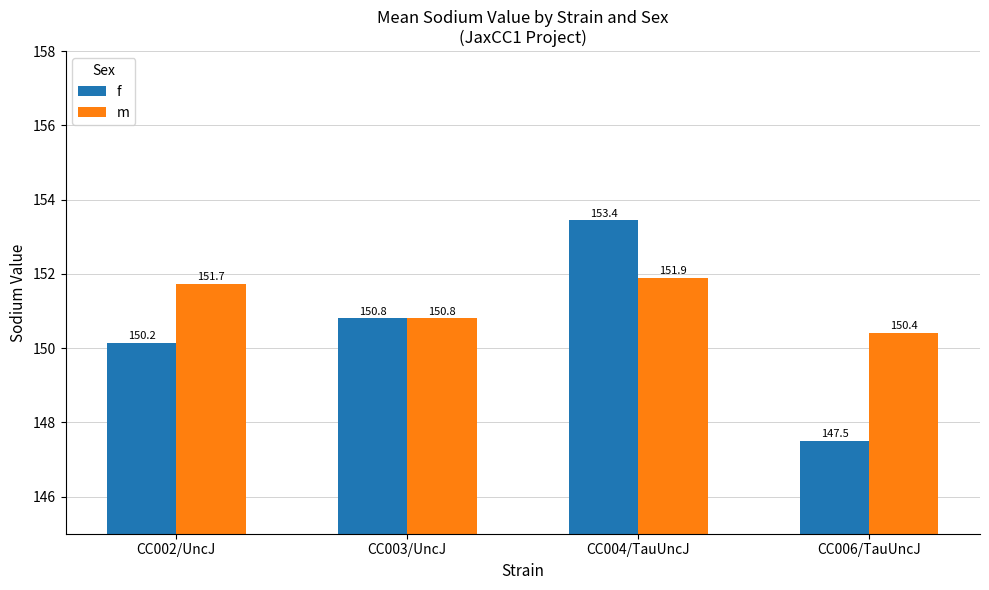

The value of m at CC002/UncJ is 70.8. True or false?

False